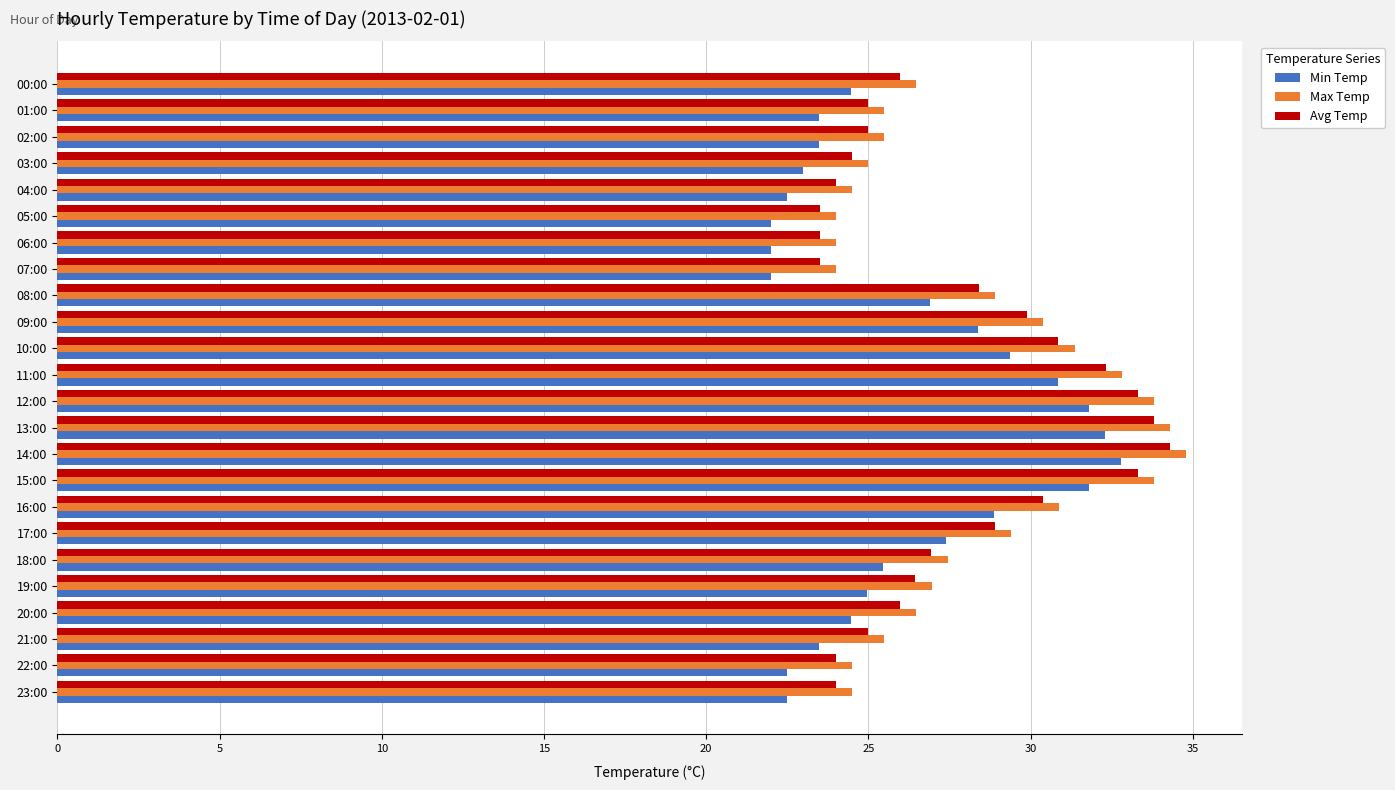

What is the difference between the highest and lowest values at 08:00?

2.0